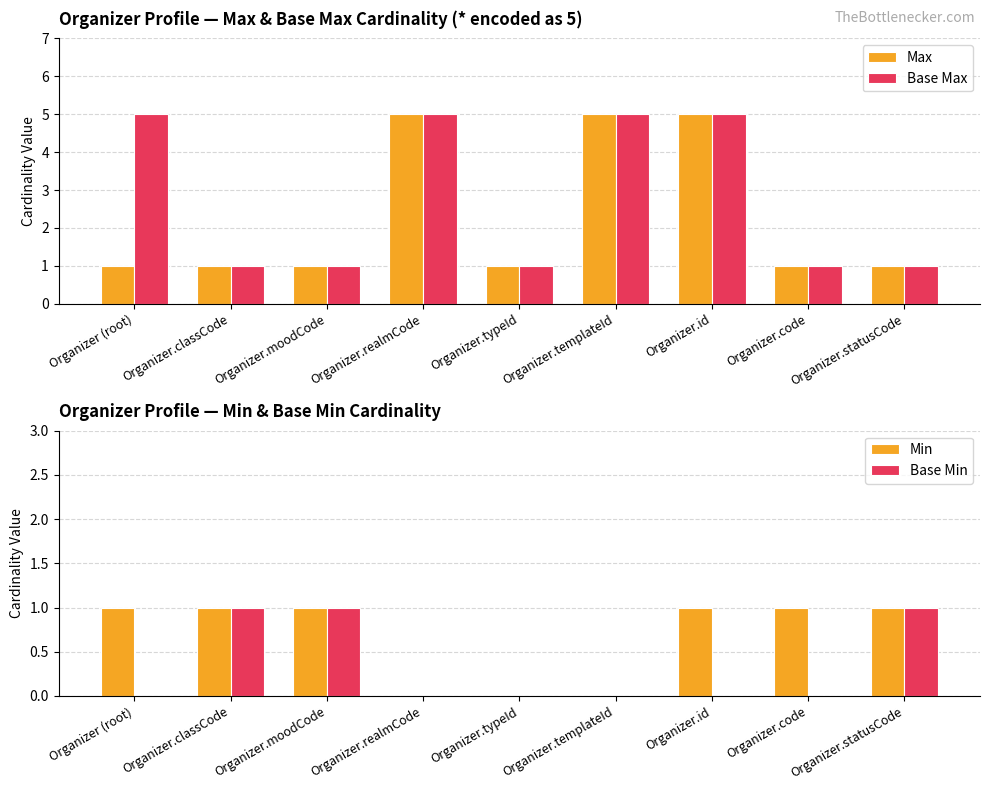

Reading left to right, what are all the values shown in this chart?

Max: 1	1	1	5	1	5	5	1	1
Base Max: 5	1	1	5	1	5	5	1	1
Min: 1	1	1	0	0	0	1	1	1
Base Min: 0	1	1	0	0	0	0	0	1